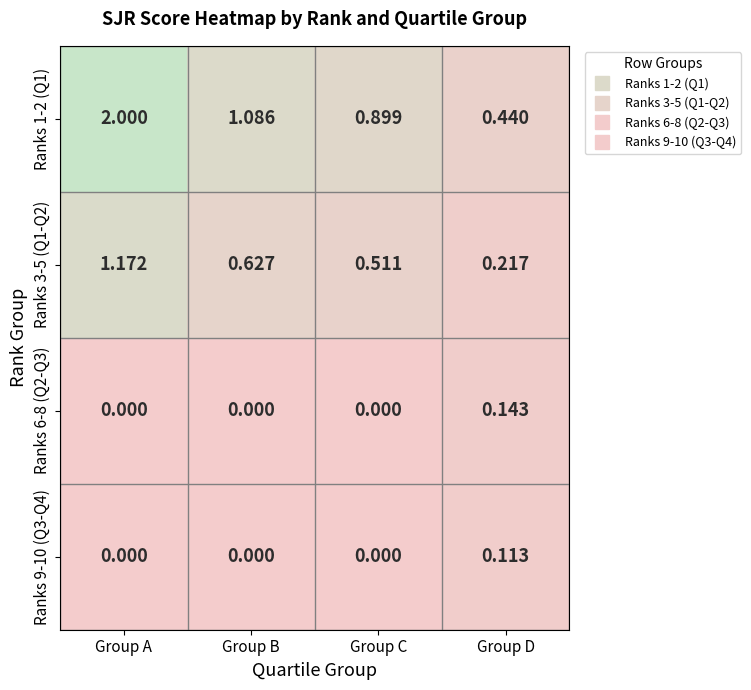

How many data points does each series have?

4